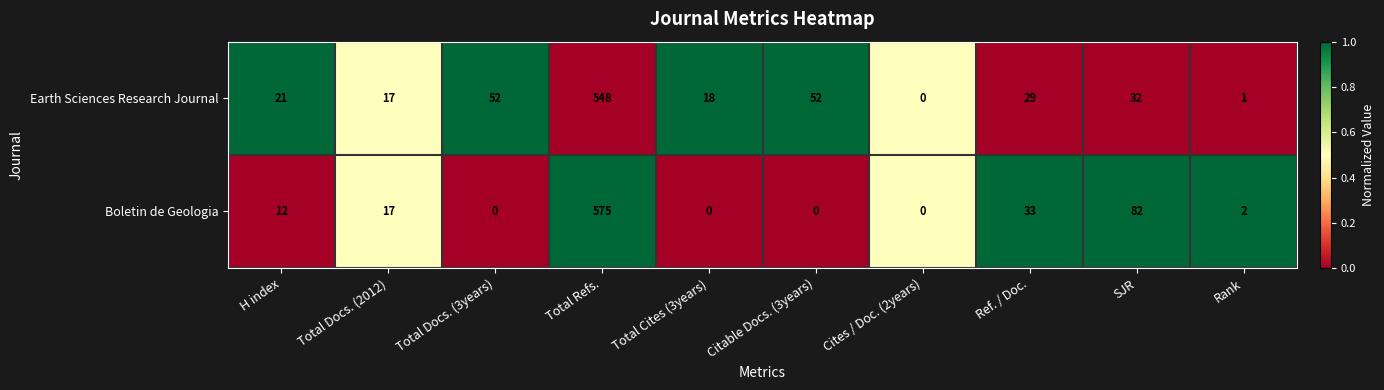

What is the average value of the Boletin de Geologia series?

72